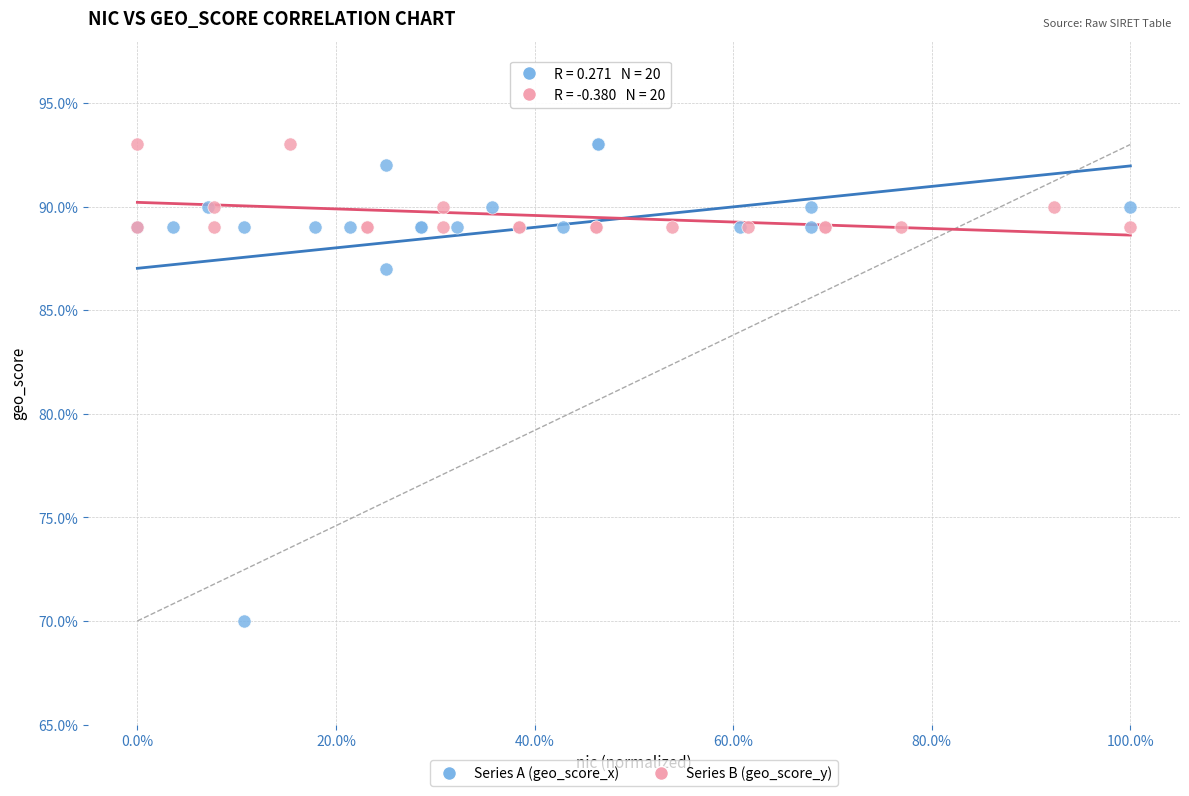

What are all the series names shown in the legend?

Series A (geo_score_x), Series B (geo_score_y)